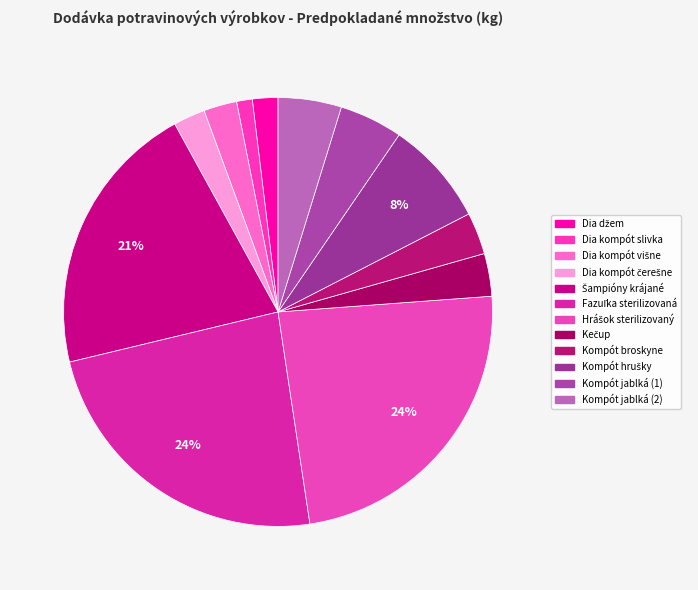

Which slice is the largest?

Hrášok sterilizovaný